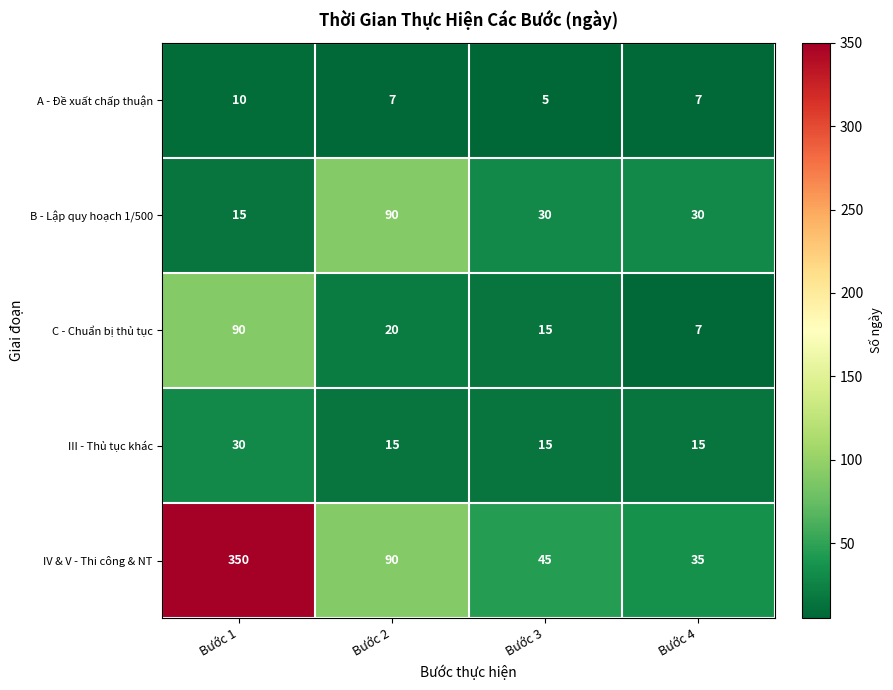

Reading left to right, extract all data points from this chart.

A - Đề xuất chấp thuận: 10	7	5	7
B - Lập quy hoạch 1/500: 15	90	30	30
C - Chuẩn bị thủ tục: 90	20	15	7
III - Thủ tục khác: 30	15	15	15
IV & V - Thi công & NT: 350	90	45	35